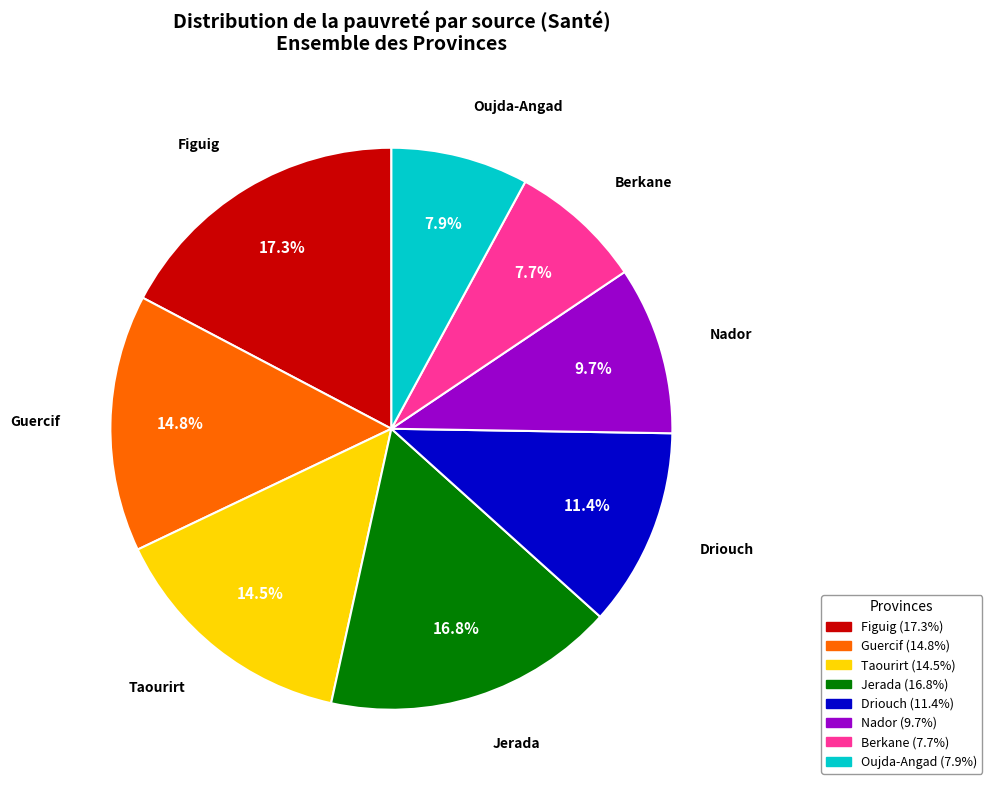

Is it true that Driouch is 11% of the pie?

True